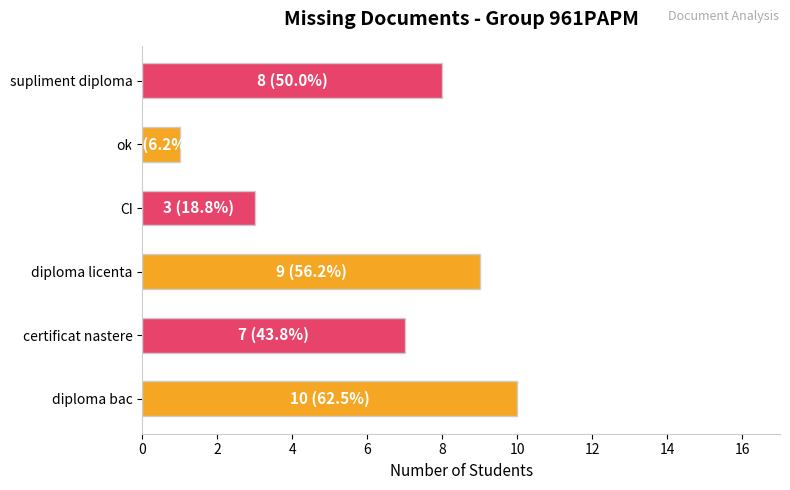

Reading top to bottom, extract all data points from this chart.

8	1	3	9	7	10